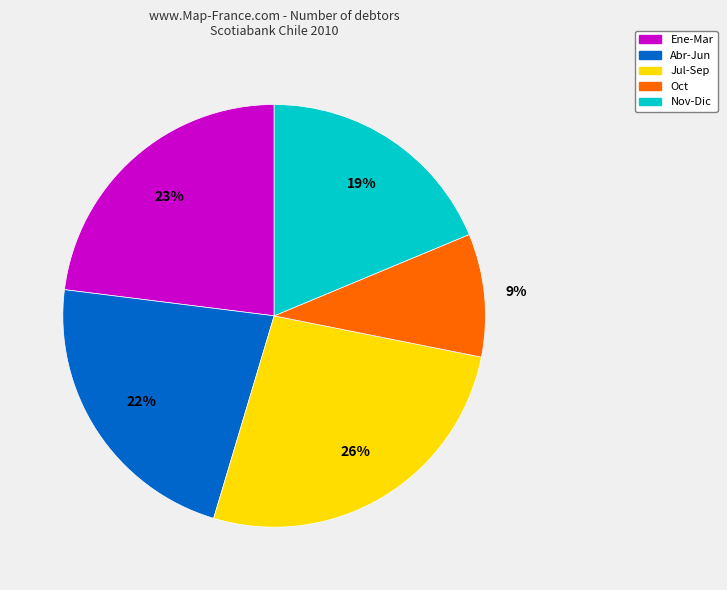

Do Oct and Ene-Mar together represent more than half of the pie?

No